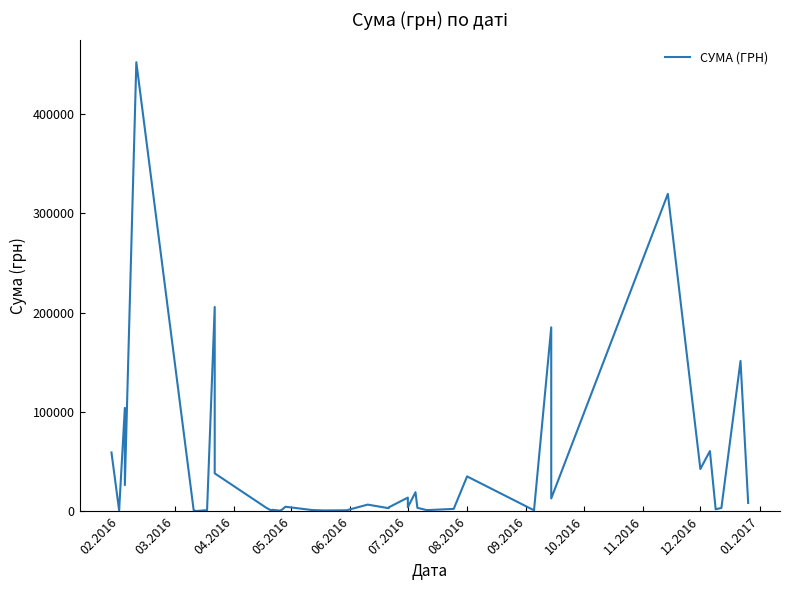

Does the chart display data point markers on the line(s)?

No